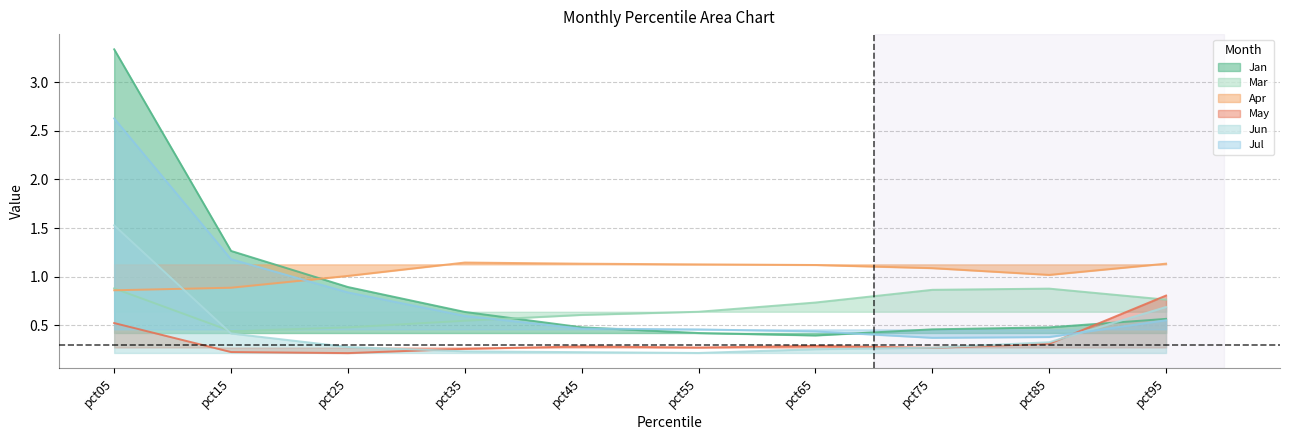

What is the difference between the second highest and second lowest values in the Jul series?

0.8